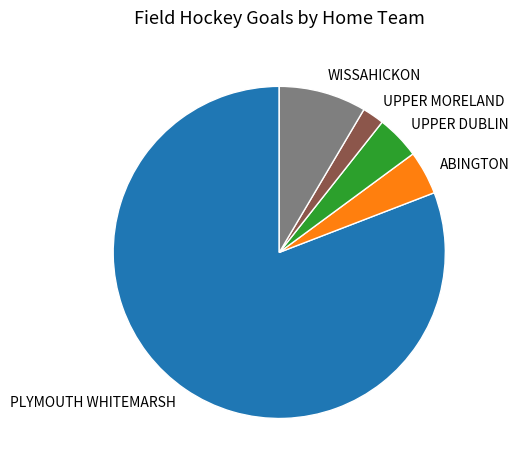

Is there any slice that represents more than half of the pie?

Yes